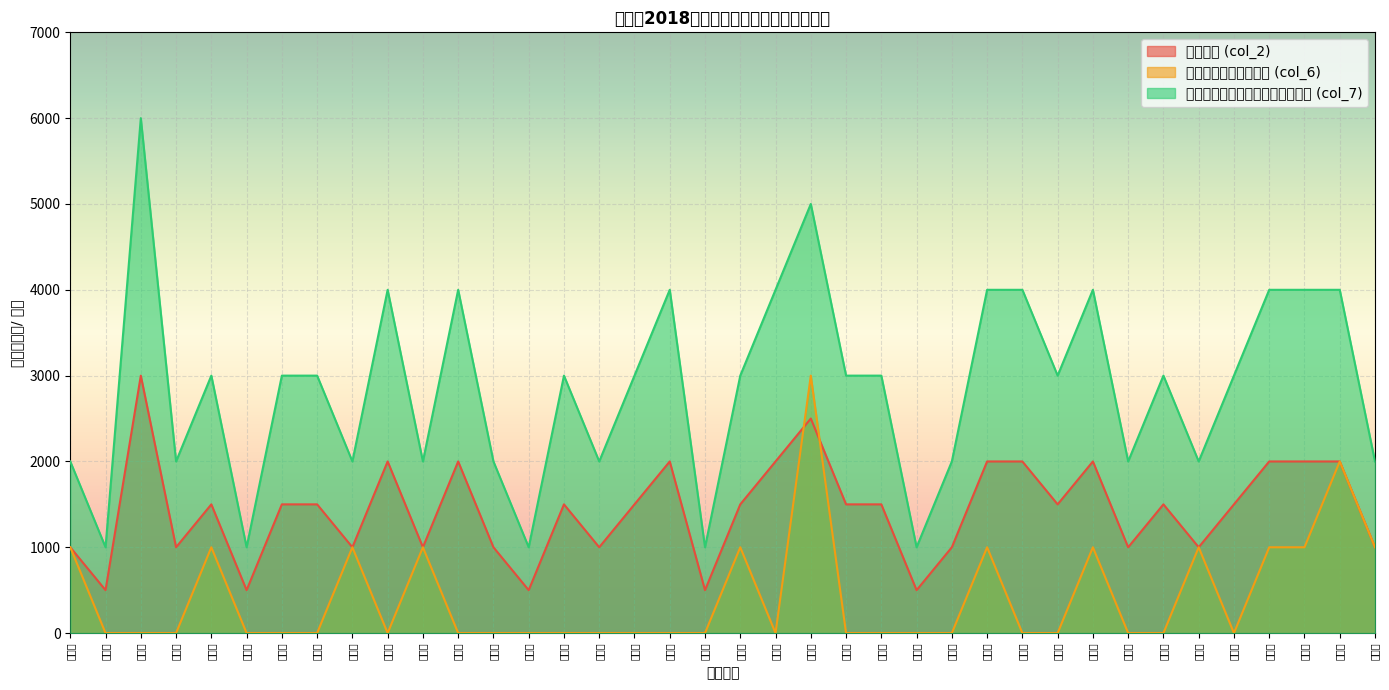

What is the label of the 16th point from the right?

郭代彬